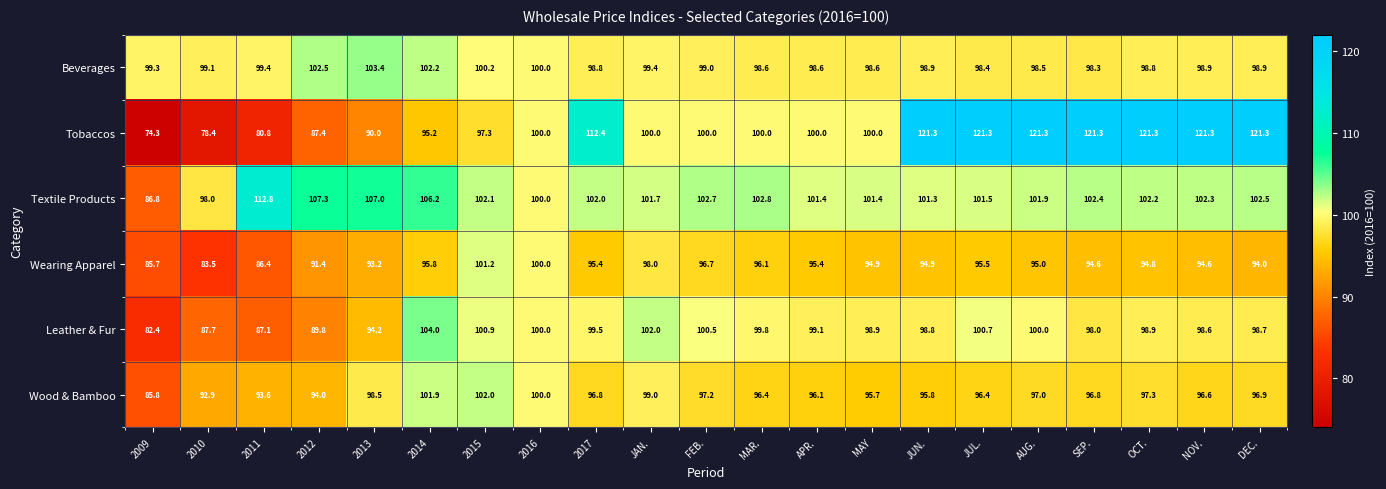

Is it true that Textile Products equals 102.1 at 2015?

True